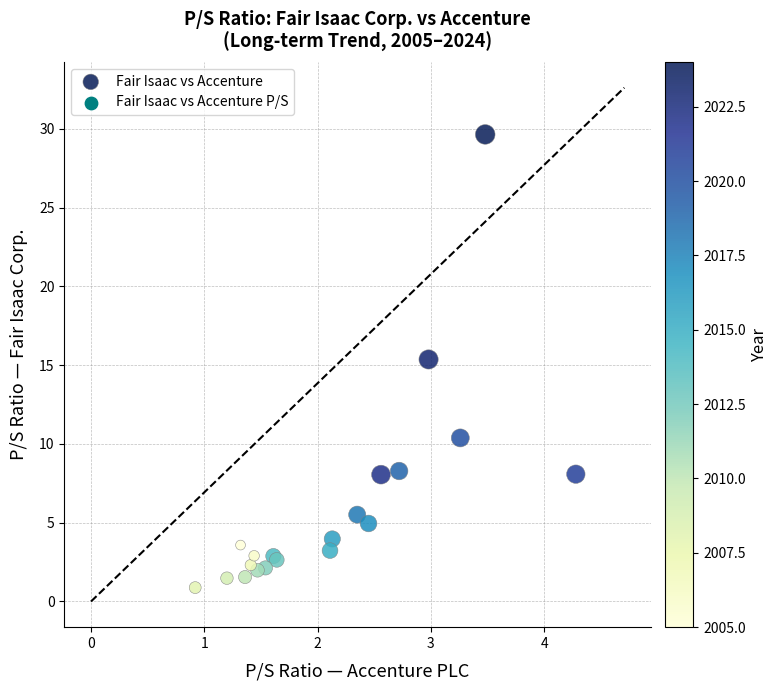

What Y value in the scatter plot is closest to 15?

15.4